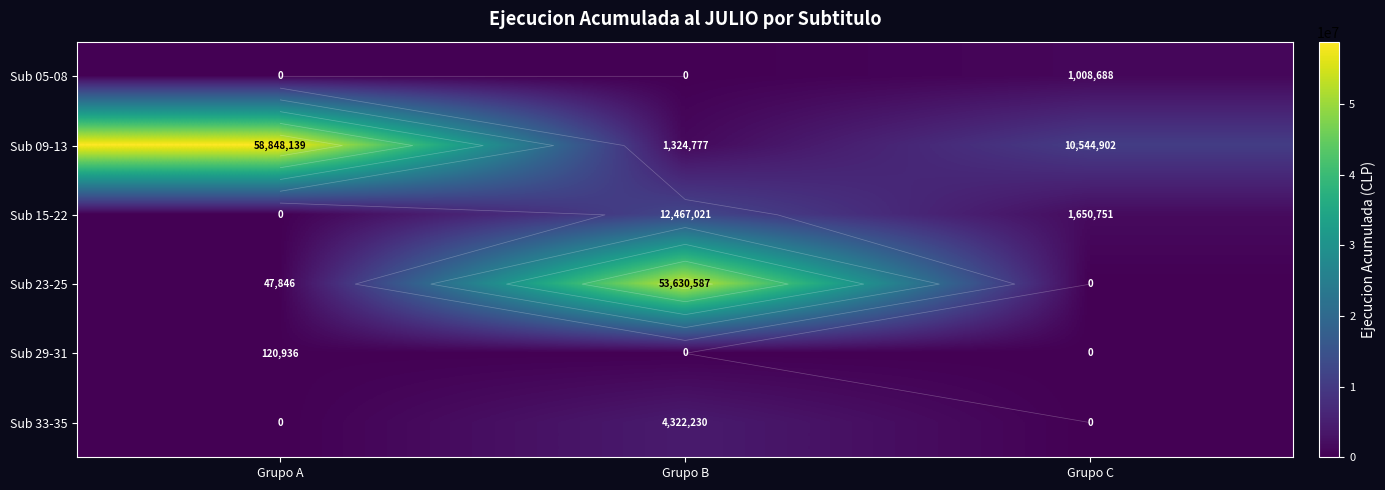

How many distinct data groups are displayed?

6